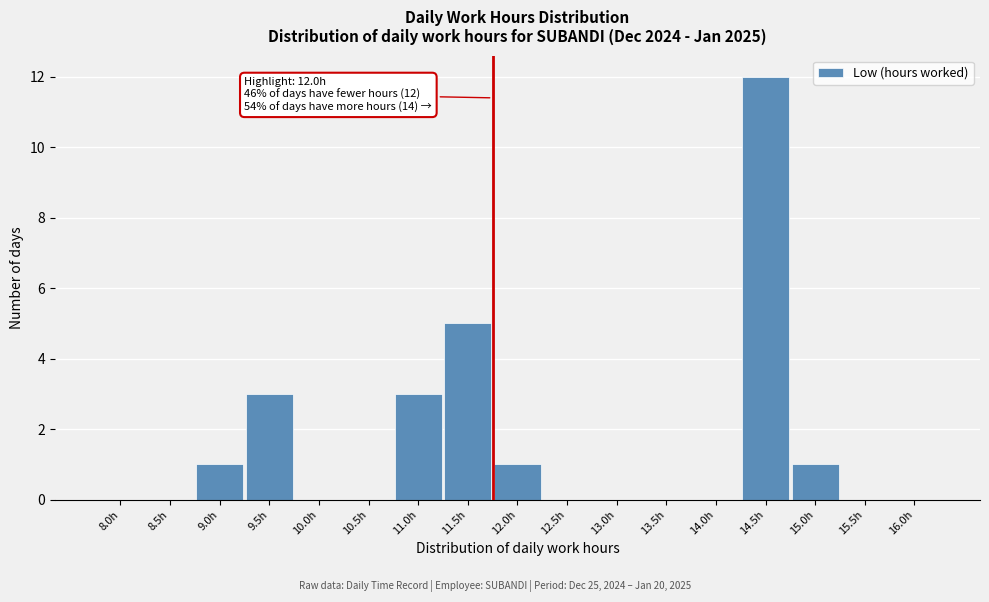

Reading left to right, transcribe all the data shown in this chart.

8.0h=0	8.5h=0	9.0h=1	9.5h=3	10.0h=0	10.5h=0	11.0h=3	11.5h=5	12.0h=1	12.5h=0	13.0h=0	13.5h=0	14.0h=0	14.5h=12	15.0h=1	15.5h=0	16.0h=0